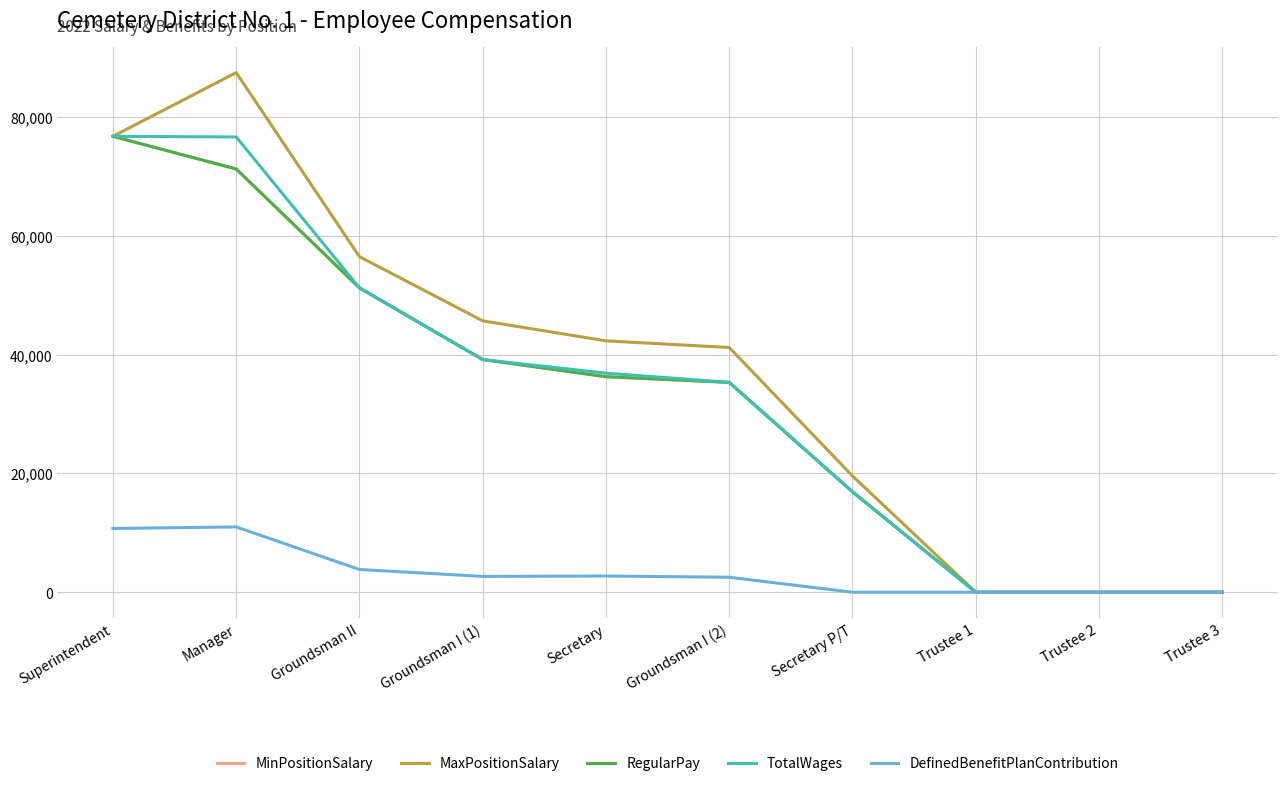

Is this an area chart (filled region under the line)?

No